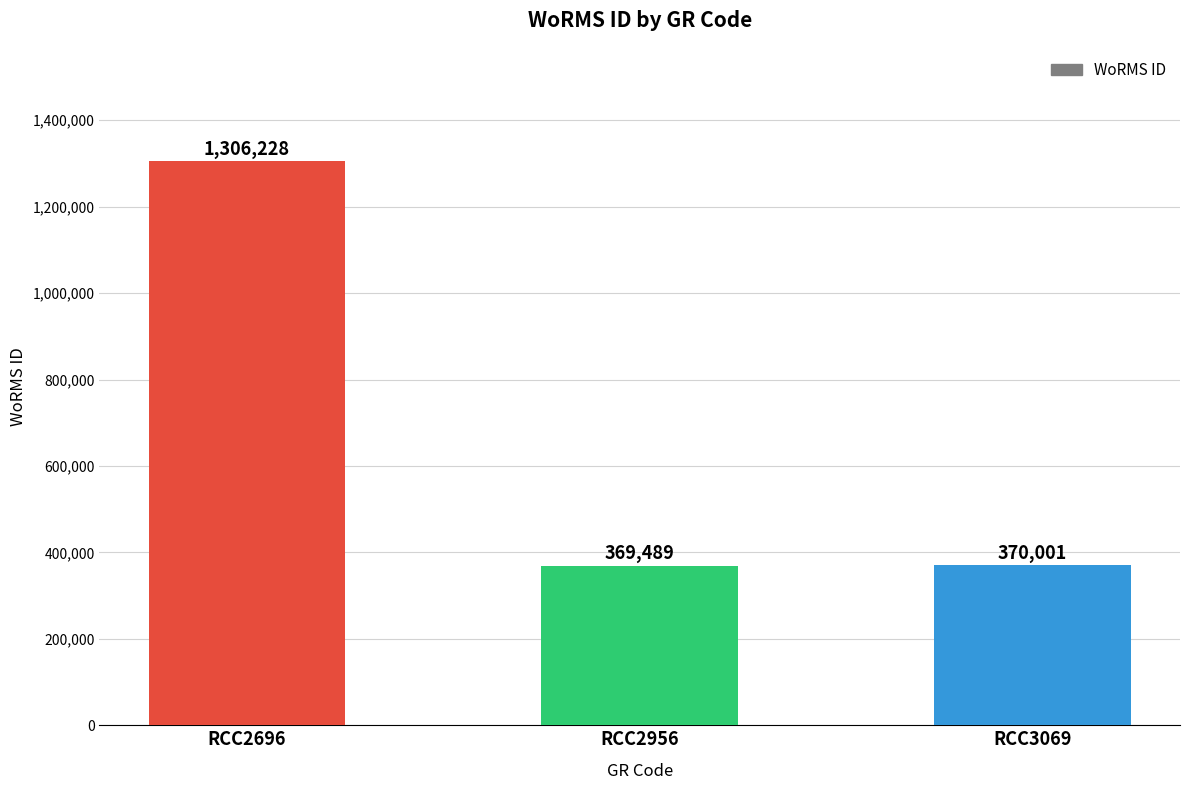

List the labels in order of value, largest first.

RCC2696, RCC3069, RCC2956